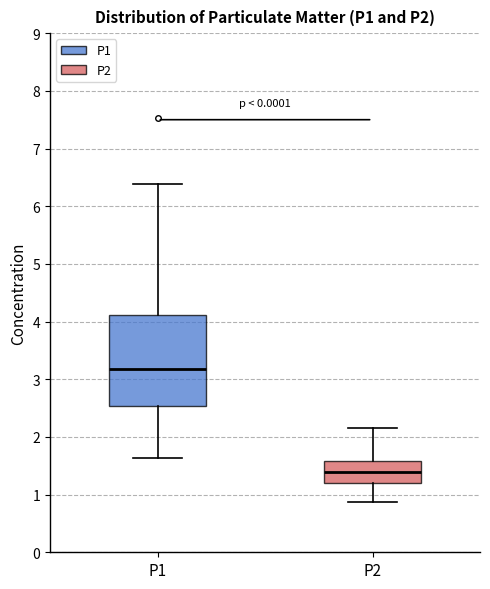

Which box's median line is the highest?

P1